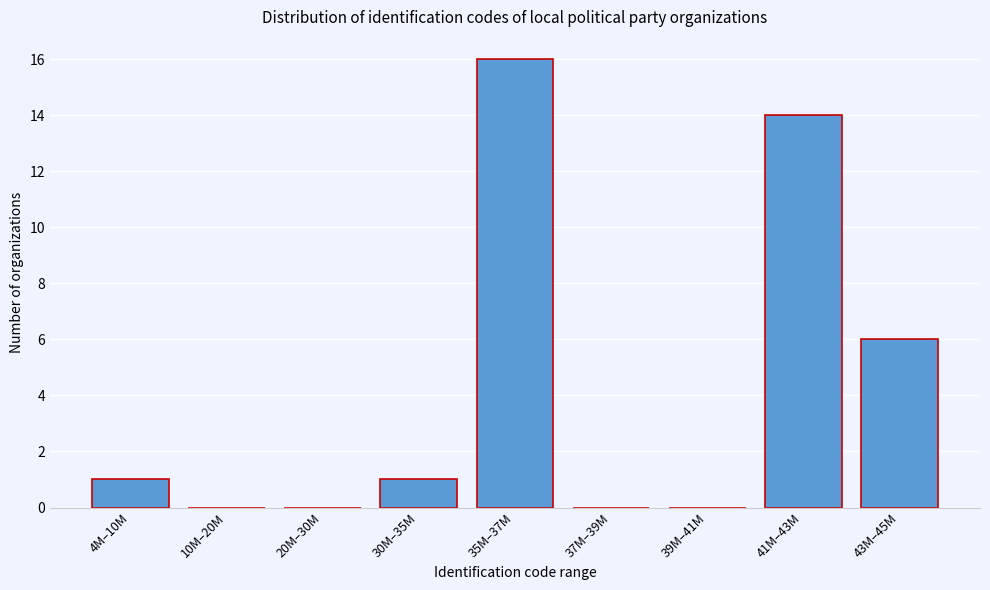

Reading left to right, extract all data points from this chart.

4M–10M=1	10M–20M=0	20M–30M=0	30M–35M=1	35M–37M=16	37M–39M=0	39M–41M=0	41M–43M=14	43M–45M=6